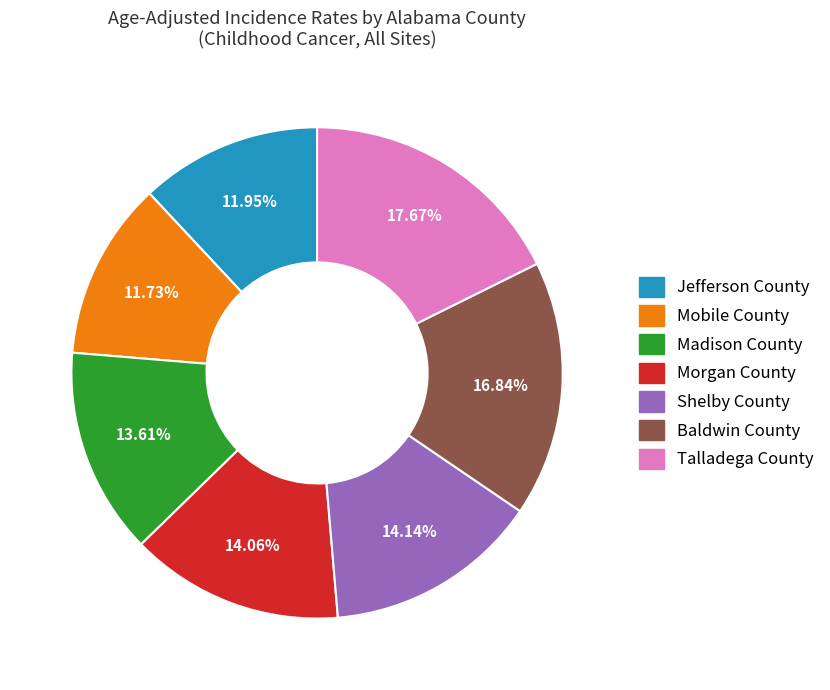

To the nearest percent, what is the average slice percentage?

14%